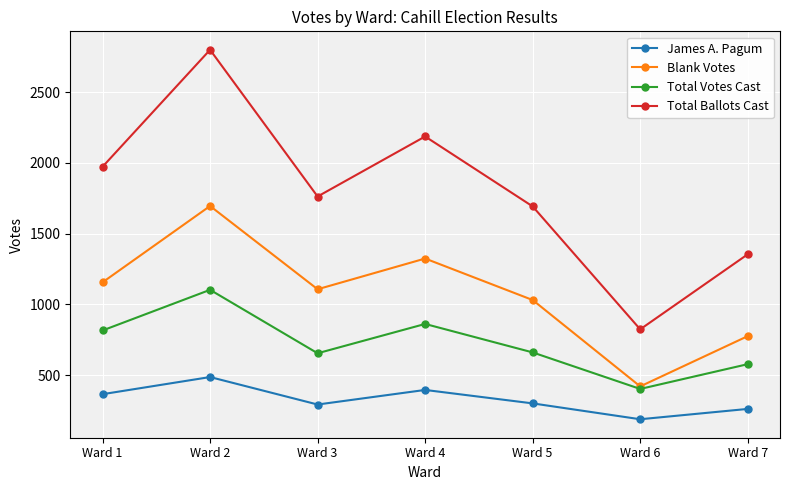

The James A. Pagum series shows 142 at Ward 1. True or false?

False